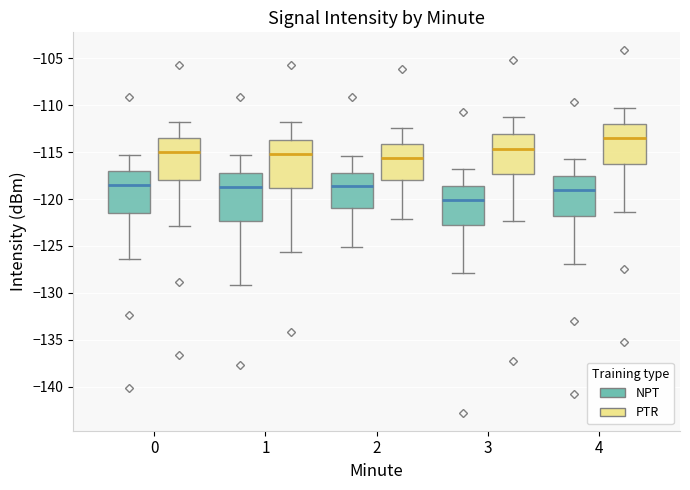

Reading left to right, transcribe this box plot: for each box, give where its median line is, the range the box spans, and where its two whiskers end, as read against the y-axis. The values are not printed on the chart, so give them approximately, as read against the axis.

0 (NPT): median -118.5, box -121.5 to -117.0, whiskers -126.5 to -115.5
0 (PTR): median -115.0, box -118.0 to -113.5, whiskers -123.0 to -112.0
1 (NPT): median -118.5, box -122.5 to -117.0, whiskers -129.0 to -115.5
1 (PTR): median -115.0, box -119.0 to -113.5, whiskers -125.5 to -112.0
2 (NPT): median -118.5, box -121.0 to -117.0, whiskers -125.0 to -115.5
2 (PTR): median -115.5, box -118.0 to -114.0, whiskers -122.0 to -112.5
3 (NPT): median -120.0, box -123.0 to -118.5, whiskers -128.0 to -117.0
3 (PTR): median -114.5, box -117.5 to -113.0, whiskers -122.5 to -111.5
4 (NPT): median -119.0, box -122.0 to -117.5, whiskers -127.0 to -116.0
4 (PTR): median -113.5, box -116.5 to -112.0, whiskers -121.5 to -110.5